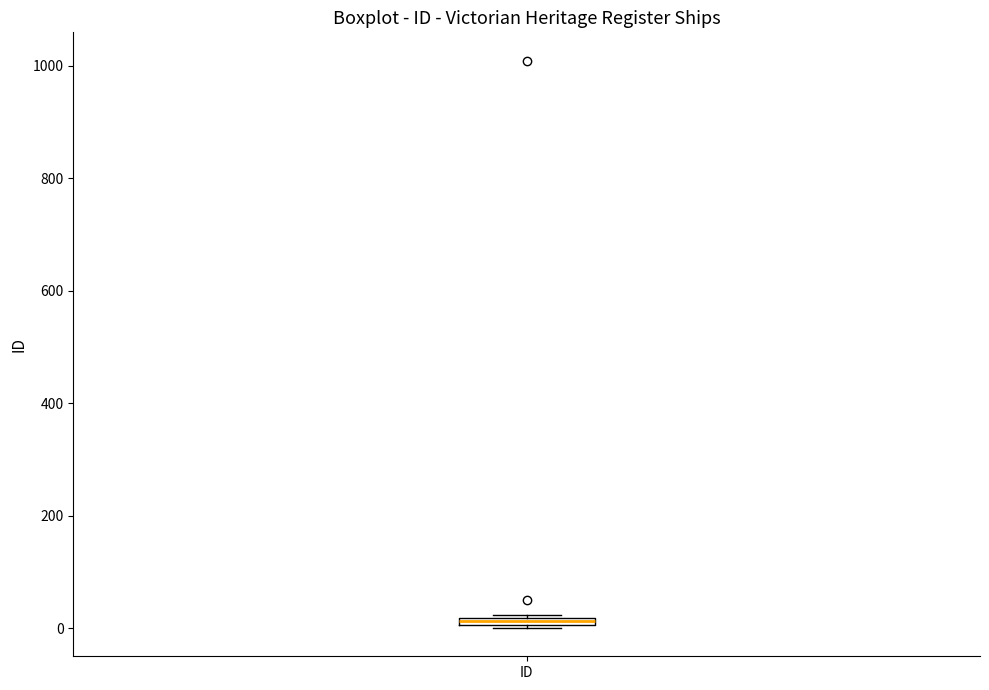

Where is the upper edge of the box for ID on the y-axis? The values are not printed on the chart, so give them approximately, as read against the axis.

20